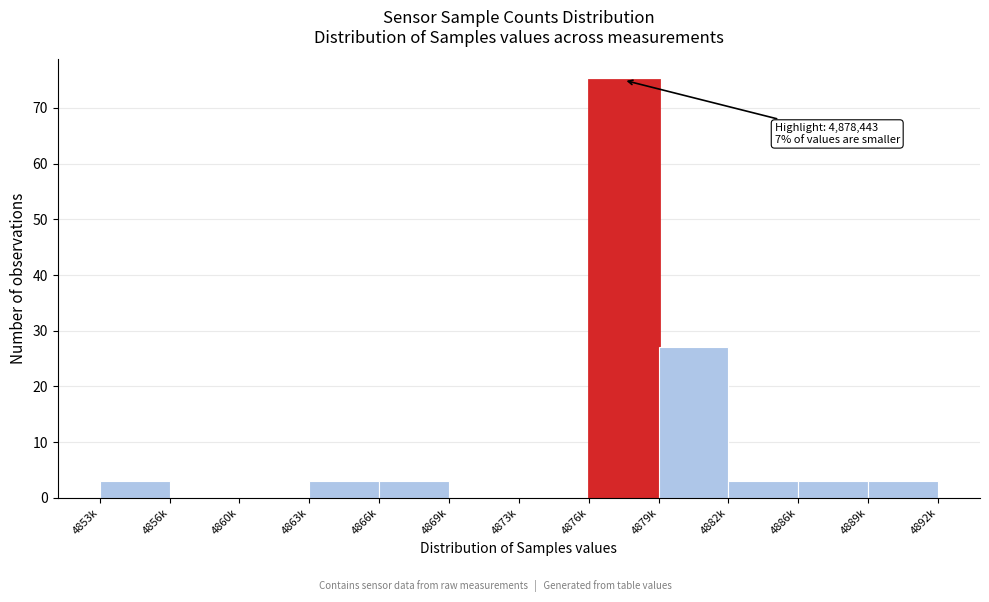

Reading right to left, transcribe all the data shown in this chart.

4889k=3	4886k=3	4882k=3	4879k=27	4876k=75	4873k=0	4869k=0	4866k=3	4863k=3	4860k=0	4856k=0	4853k=3